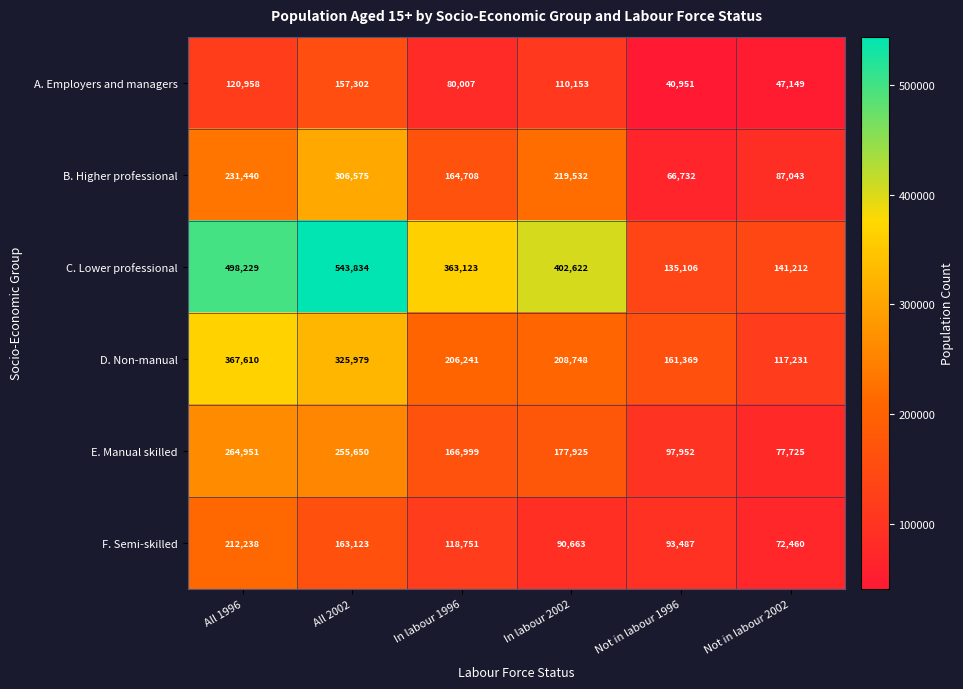

How many data points in C. Lower professional are less than 402622?

3